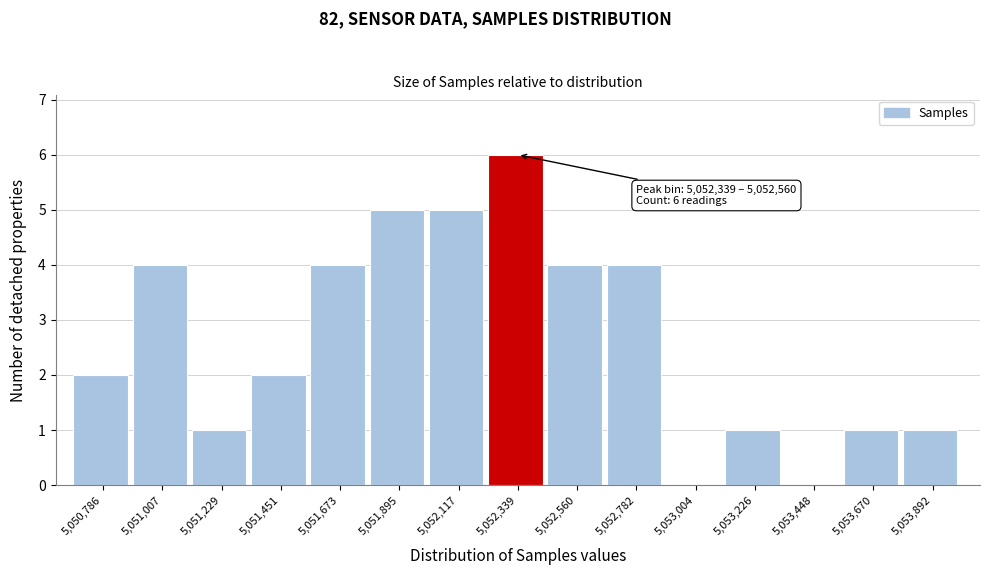

Reading right to left, transcribe all the data shown in this chart.

5,053,892=1	5,053,670=1	5,053,448=0	5,053,226=1	5,053,004=0	5,052,782=4	5,052,560=4	5,052,339=6	5,052,117=5	5,051,895=5	5,051,673=4	5,051,451=2	5,051,229=1	5,051,007=4	5,050,786=2